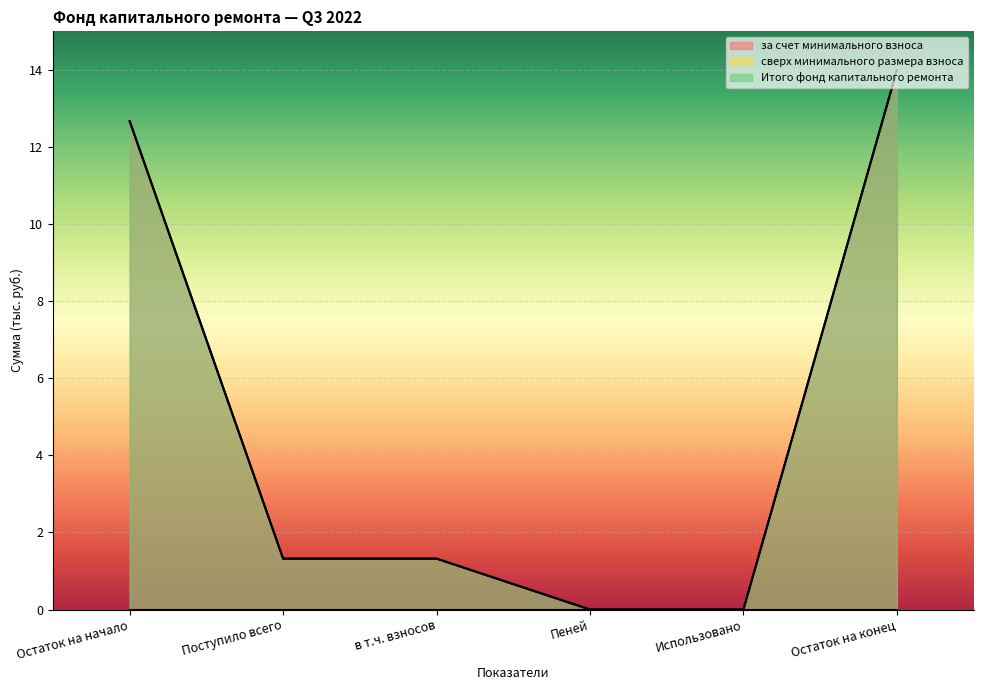

Which category has the highest value across all series?

Остаток на конец